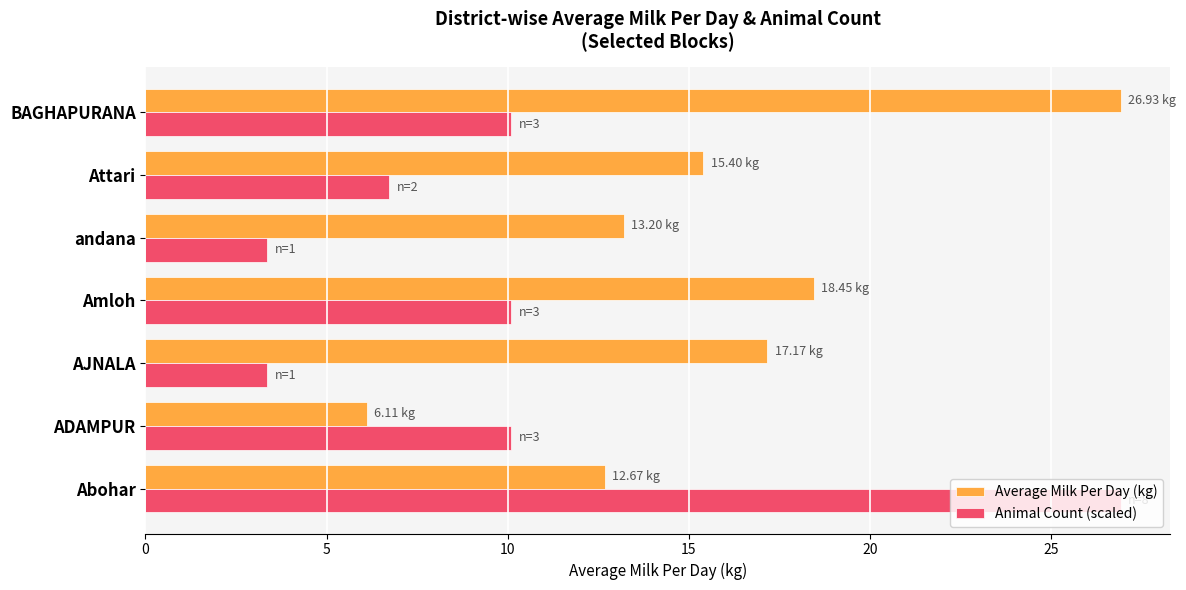

What is the difference between the highest and lowest values at Abohar?

14.3